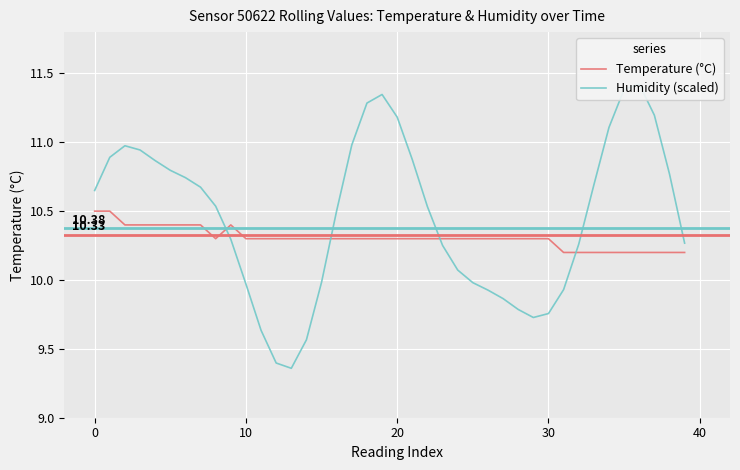

What are all the series names shown in the legend?

Temperature (°C), Humidity (scaled)